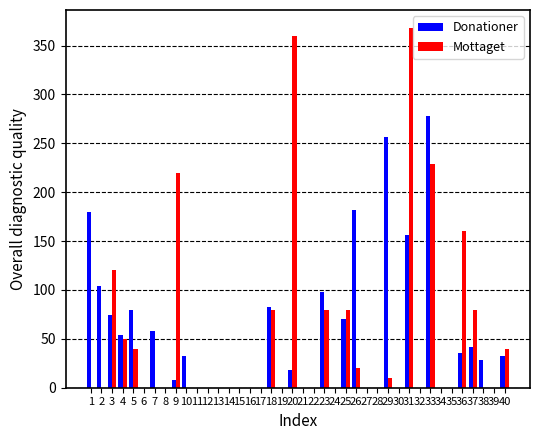

Is it true that Donationer equals 0 at 6?

True